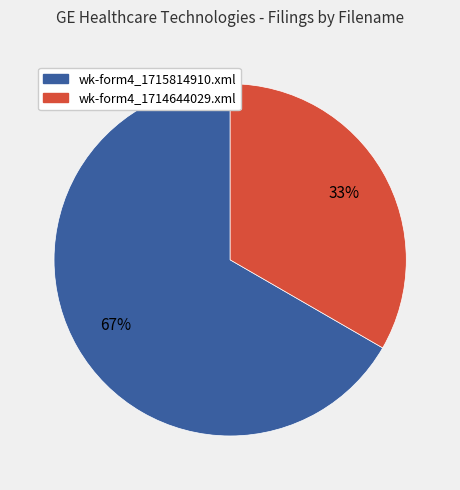

True or false: wk-form4_1714644029.xml accounts for 41% of the total.

False